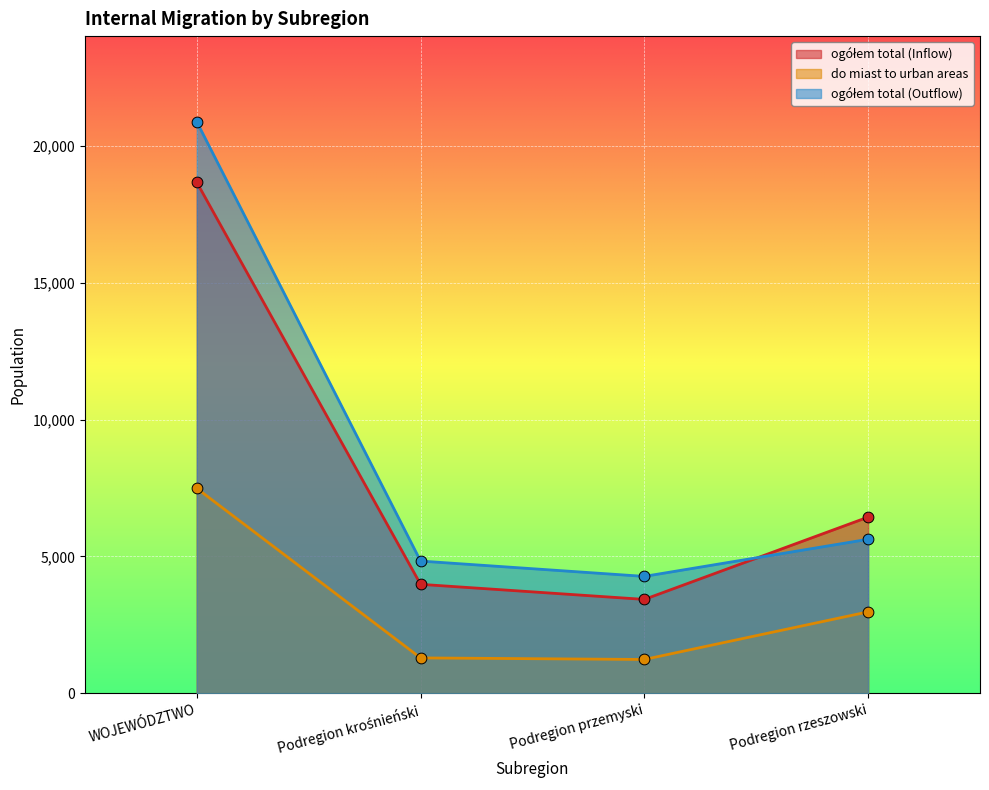

Which series reaches the maximum Y coordinate?

ogółem total (Outflow)